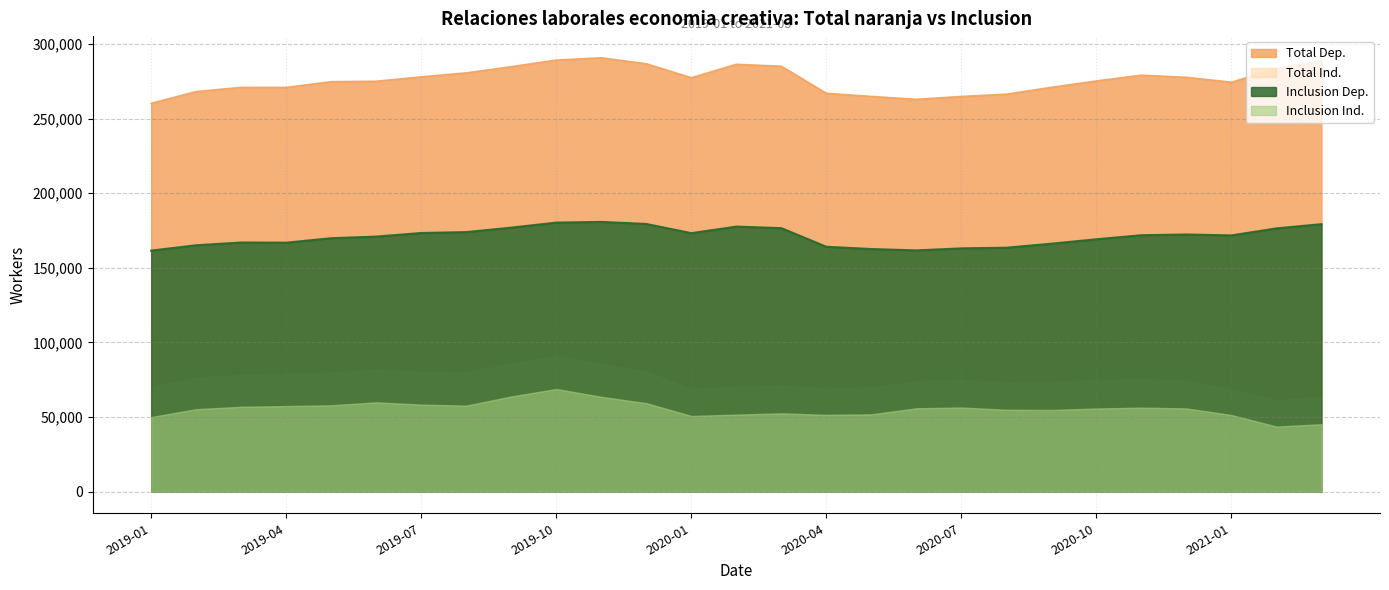

Which series changed the most between 2019-02 and 2019-03?

Total Dep.